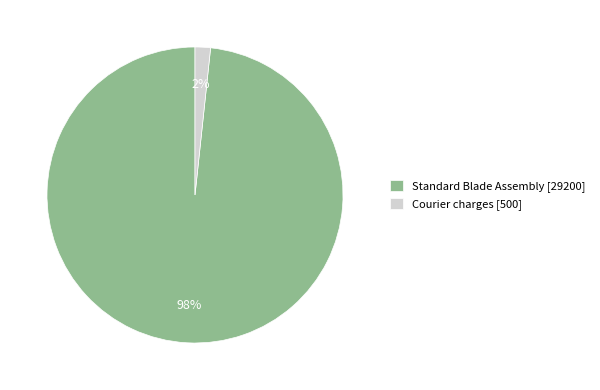

To the nearest percent, what portion does Standard Blade Assembly represent?

98%